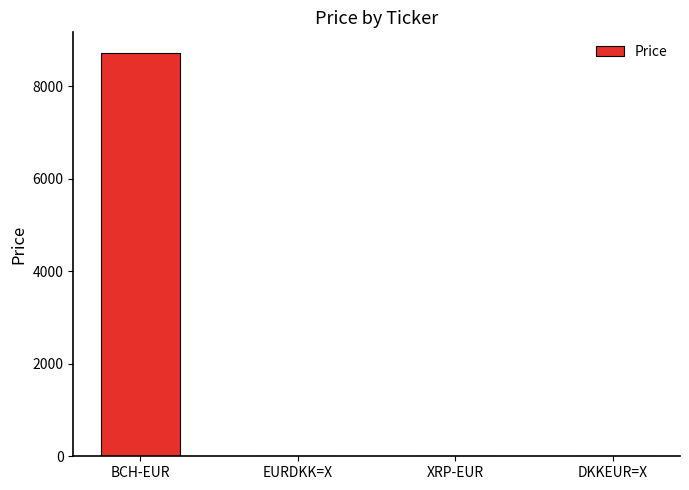

Which category has the highest value across all series?

BCH-EUR